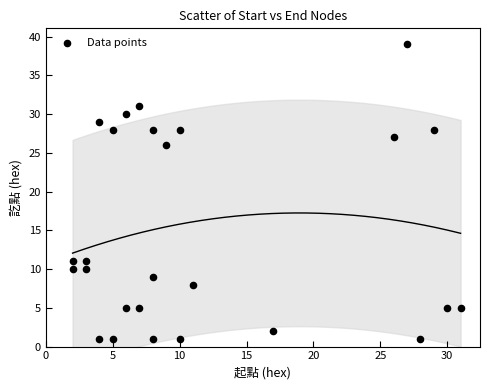

What Y value in the scatter plot is closest to 20?

26